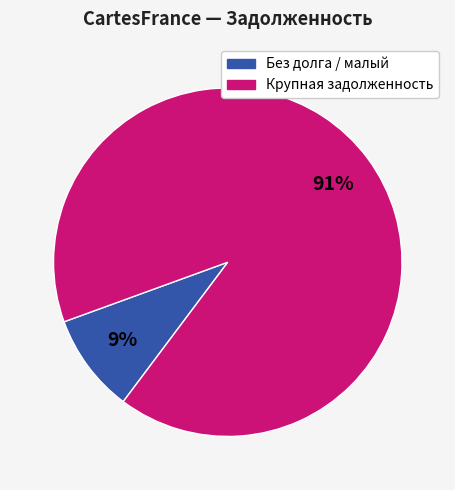

Is it true that Без долга / малый is 16% of the pie?

False